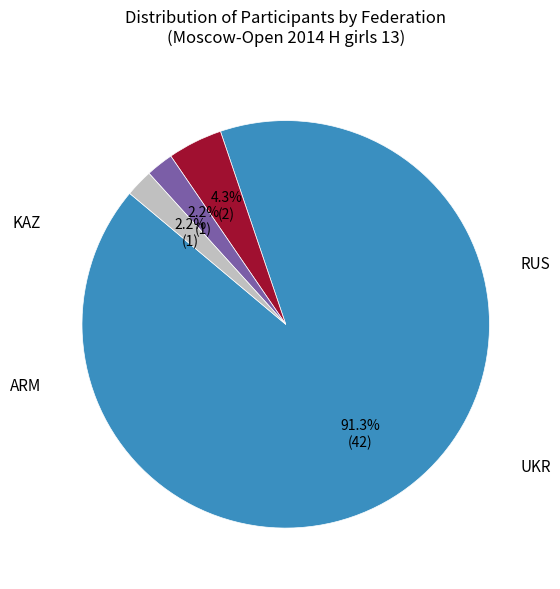

Is there a majority slice in this chart?

Yes